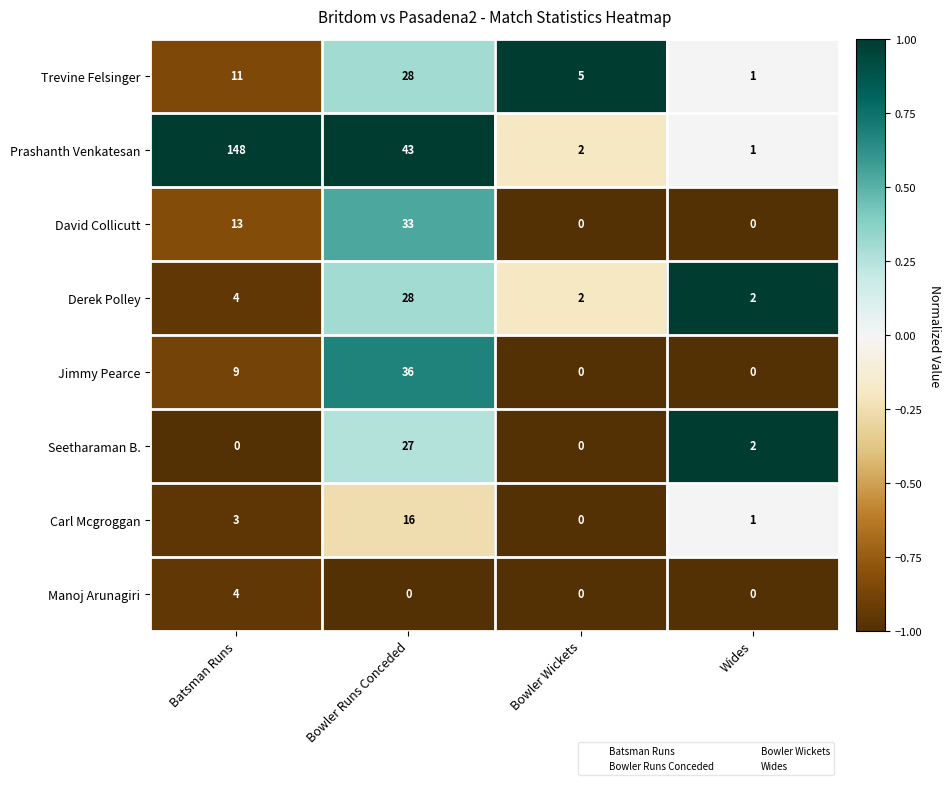

What is the total value across all series at Bowler Runs Conceded?

211